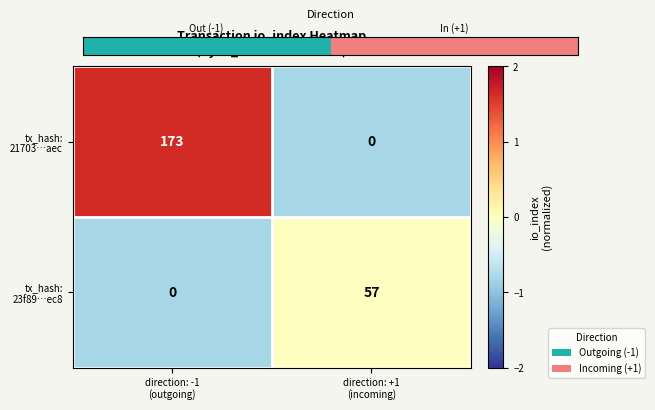

What is the spread (max minus min) of values at direction: -1
(outgoing)?

173